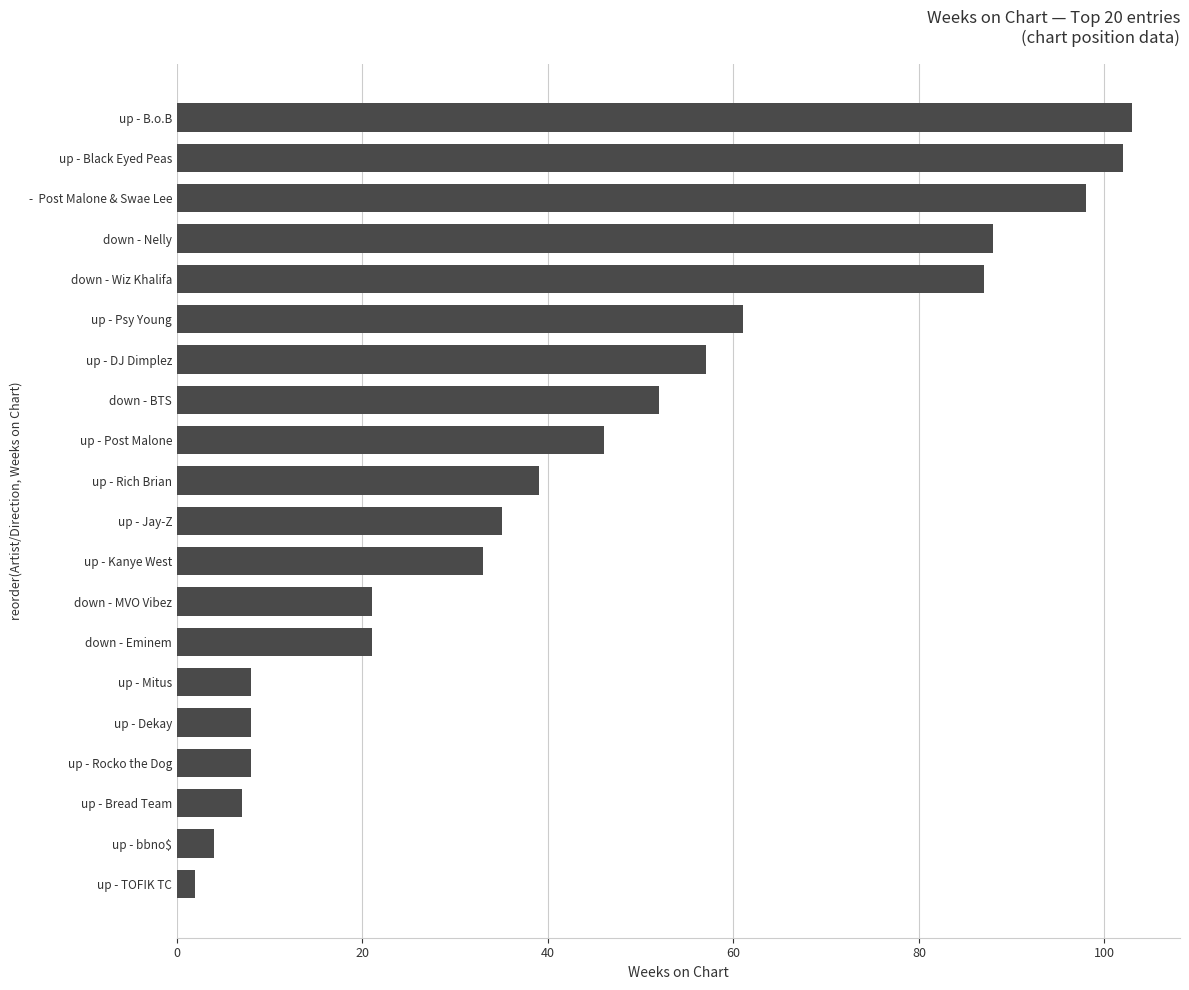

What is the sum of the values at up - Kanye West and -  Post Malone & Swae Lee?

131